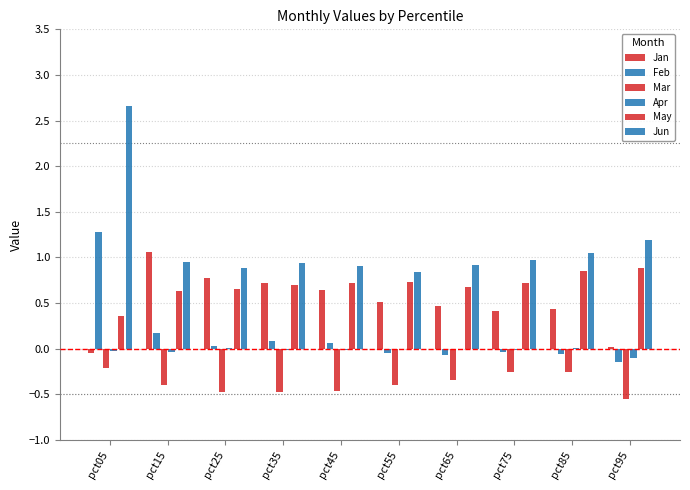

Reading left to right, extract all data points from this chart.

Jan: pct05=-0.0	pct15=1.1	pct25=0.8	pct35=0.7	pct45=0.6	pct55=0.5	pct65=0.5	pct75=0.4	pct85=0.4	pct95=0.0
Feb: pct05=1.3	pct15=0.2	pct25=0.0	pct35=0.1	pct45=0.1	pct55=-0.0	pct65=-0.1	pct75=-0.0	pct85=-0.1	pct95=-0.1
Mar: pct05=-0.2	pct15=-0.4	pct25=-0.5	pct35=-0.5	pct45=-0.5	pct55=-0.4	pct65=-0.3	pct75=-0.3	pct85=-0.3	pct95=-0.6
Apr: pct05=-0.0	pct15=-0.0	pct25=0.0	pct35=-0.0	pct45=-0.0	pct55=-0.0	pct65=0.0	pct75=-0.0	pct85=0.0	pct95=-0.1
May: pct05=0.4	pct15=0.6	pct25=0.7	pct35=0.7	pct45=0.7	pct55=0.7	pct65=0.7	pct75=0.7	pct85=0.9	pct95=0.9
Jun: pct05=2.7	pct15=1.0	pct25=0.9	pct35=0.9	pct45=0.9	pct55=0.8	pct65=0.9	pct75=1.0	pct85=1.1	pct95=1.2